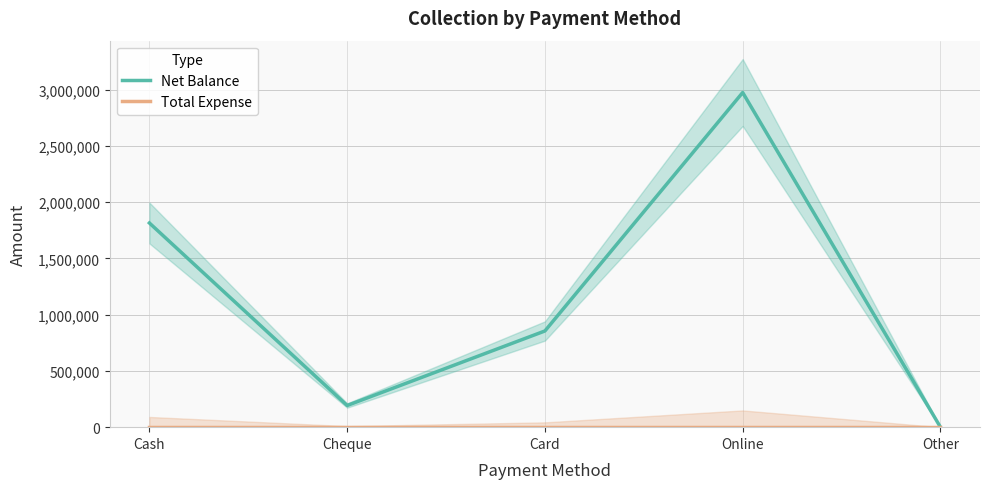

True or false: Net Balance has more than 2 interior local peaks.

False